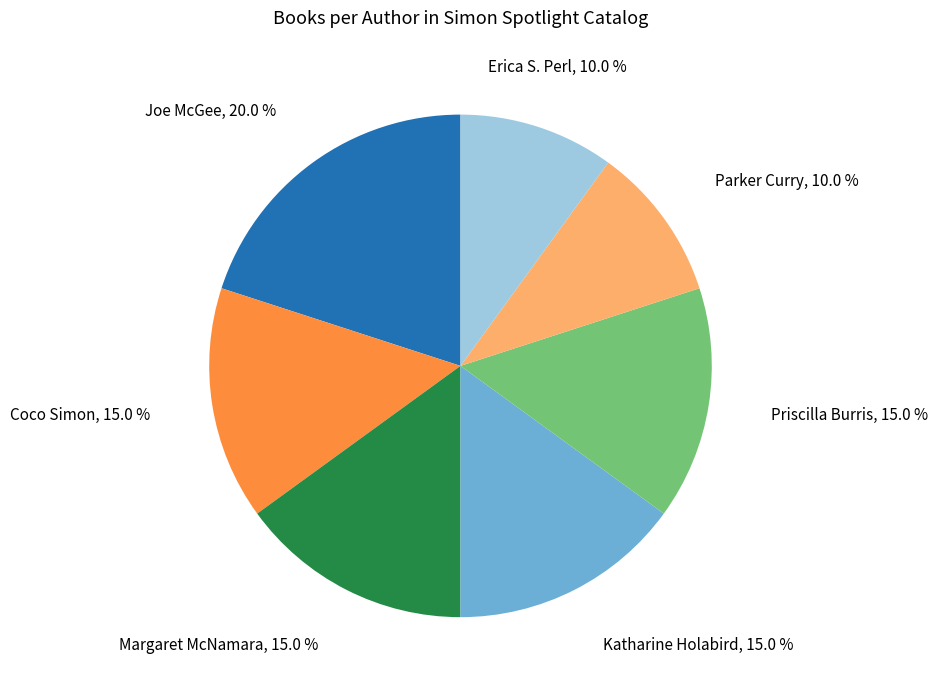

Which has a higher value, Erica S. Perl or Coco Simon?

Coco Simon